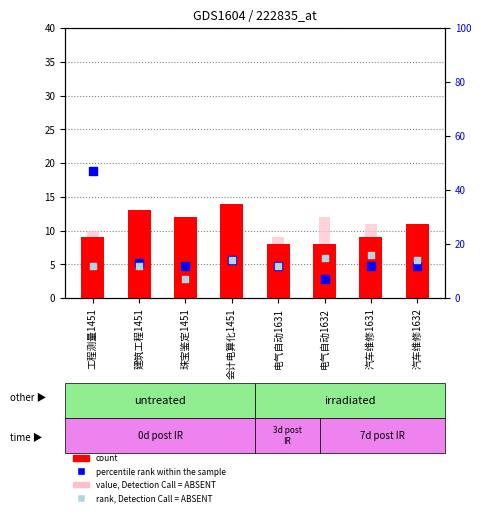

Which series has the largest total across all categories?

percentile rank within the sample